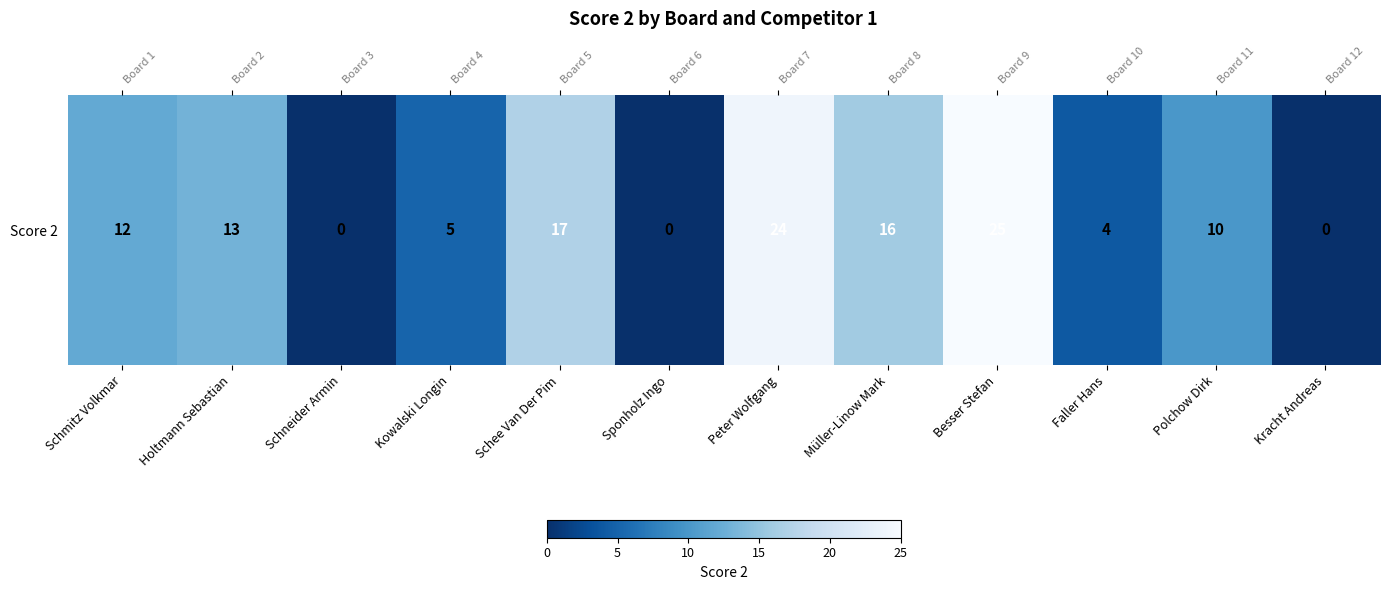

The chart shows a value of 4 at Faller Hans. True or false?

True